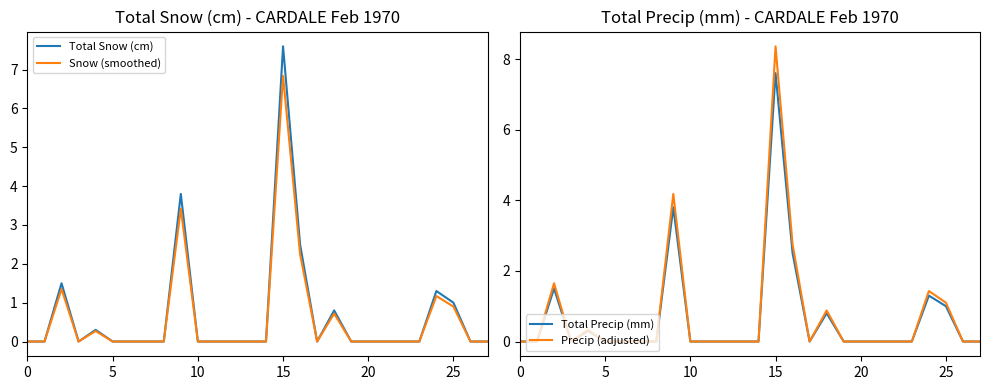

Reading right to left, list all the values displayed in this chart.

Total Snow (cm): 0.0	0.0	1.0	1.3	0.0	0.0	0.0	0.0	0.0	0.8	0.0	2.5	7.6	0.0	0.0	0.0	0.0	0.0	3.8	0.0	0.0	0.0	0.0	0.3	0.0	1.5	0.0	0.0
Snow (smoothed): 0.0	0.0	0.9	1.2	0.0	0.0	0.0	0.0	0.0	0.7	0.0	2.2	6.8	0.0	0.0	0.0	0.0	0.0	3.4	0.0	0.0	0.0	0.0	0.3	0.0	1.4	0.0	0.0
Total Precip (mm): 0.0	0.0	1.0	1.3	0.0	0.0	0.0	0.0	0.0	0.8	0.0	2.5	7.6	0.0	0.0	0.0	0.0	0.0	3.8	0.0	0.0	0.0	0.0	0.3	0.0	1.5	0.0	0.0
Precip (adjusted): 0.0	0.0	1.1	1.4	0.0	0.0	0.0	0.0	0.0	0.9	0.0	2.8	8.4	0.0	0.0	0.0	0.0	0.0	4.2	0.0	0.0	0.0	0.0	0.3	0.0	1.7	0.0	0.0